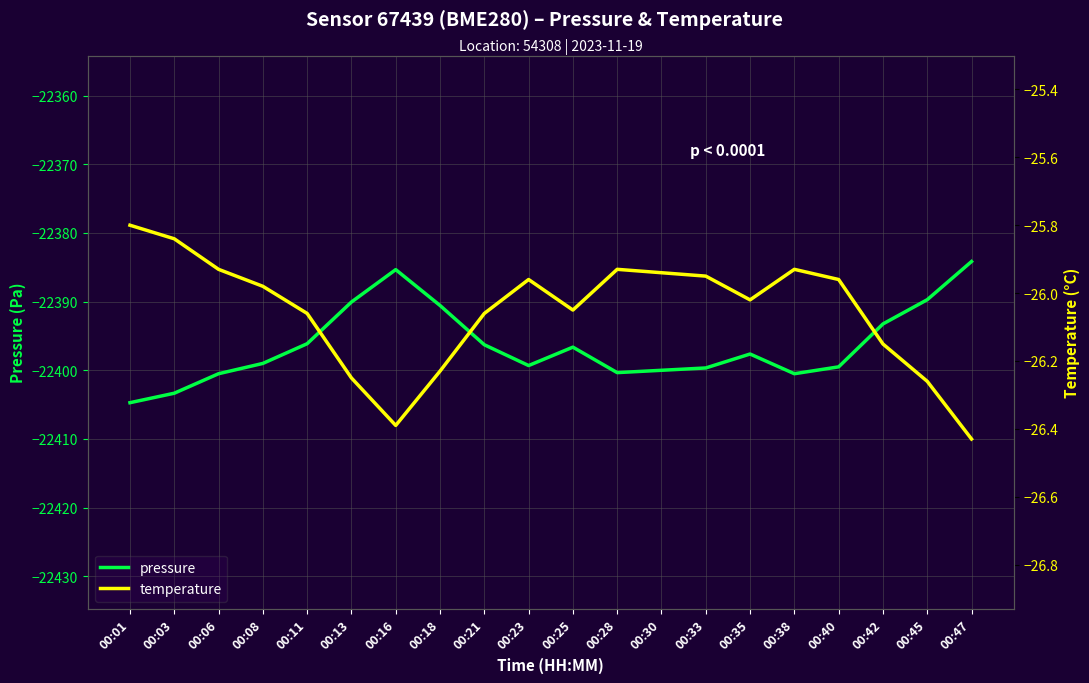

What is the lowest value of the temperature series?

-26.4